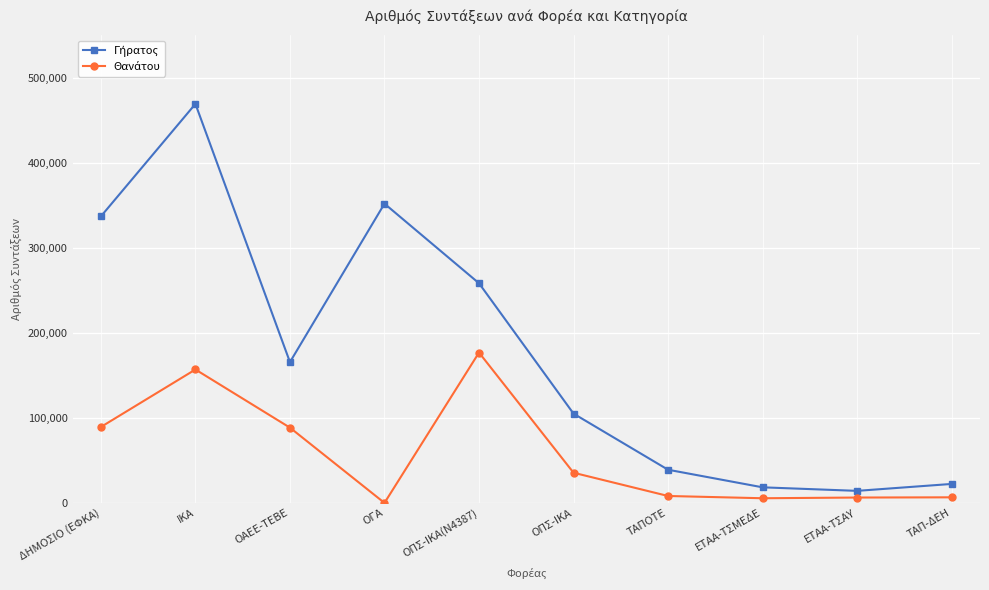

What is the label of the 9th point from the right?

ΙΚΑ